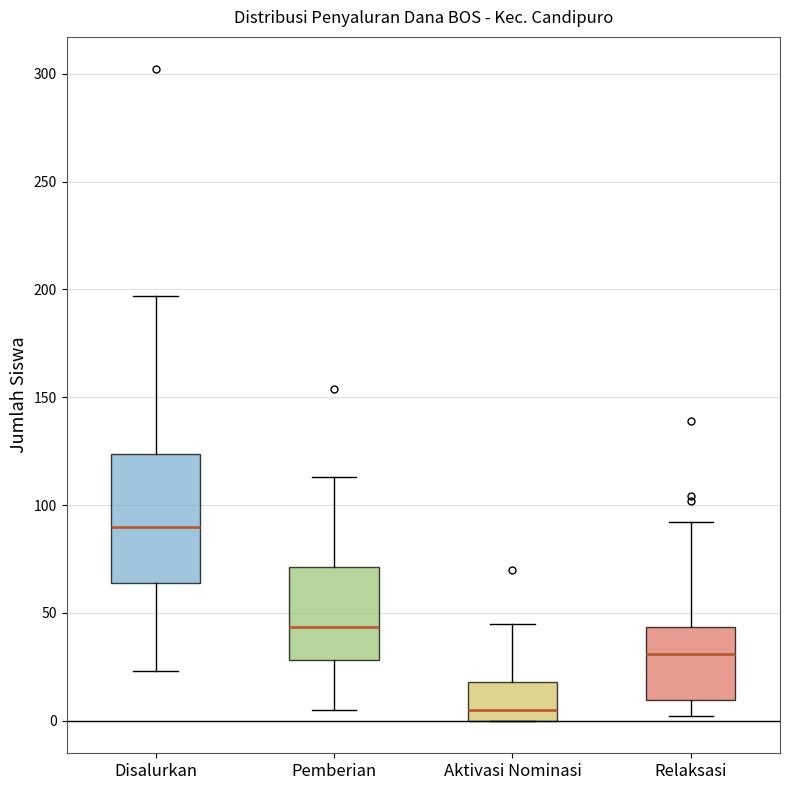

Reading left to right, read every box against the y-axis: the position of its median line, the range the box covers, and the ends of its whiskers. The values are not printed on the chart, so give them approximately, as read against the axis.

Disalurkan: median 90, box 65 to 125, whiskers 25 to 195
Pemberian: median 45, box 30 to 70, whiskers 5 to 115
Aktivasi Nominasi: median 5, box 0 to 20, whiskers 0 to 45
Relaksasi: median 30, box 10 to 45, whiskers 0 to 90